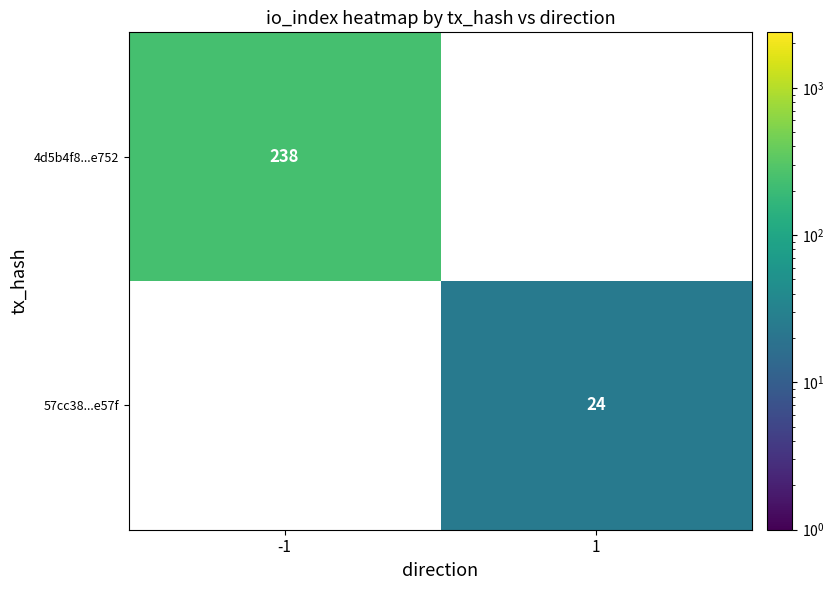

Is it true that 57cc38...e57f equals 14 at 1?

False